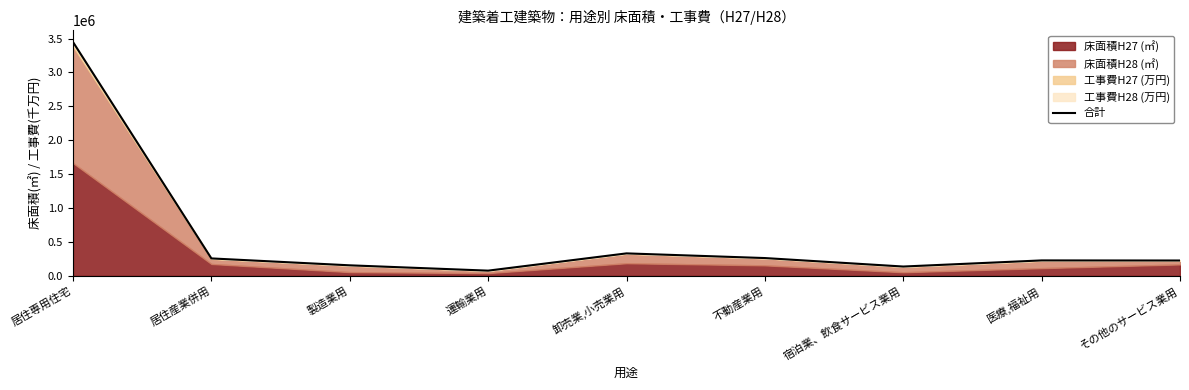

What is the maximum value shown in the chart?

3449082.3